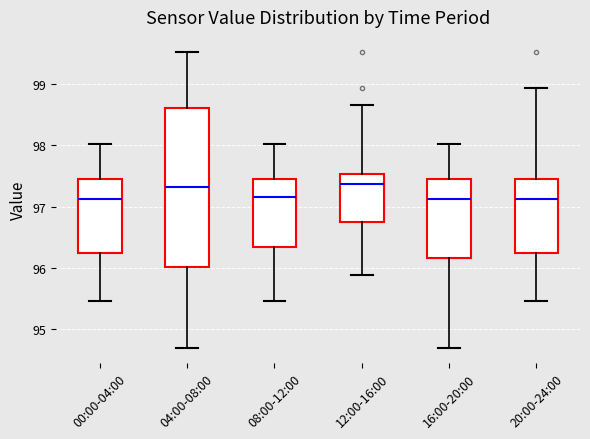

Reading left to right, transcribe this box plot: for each box, give where its median line is, the range the box spans, and where its two whiskers end, as read against the y-axis. The values are not printed on the chart, so give them approximately, as read against the axis.

00:00-04:00: median 97.1, box 96.2 to 97.4, whiskers 95.5 to 98.0
04:00-08:00: median 97.3, box 96.0 to 98.6, whiskers 94.7 to 99.5
08:00-12:00: median 97.2, box 96.3 to 97.4, whiskers 95.5 to 98.0
12:00-16:00: median 97.4, box 96.7 to 97.5, whiskers 95.9 to 98.7
16:00-20:00: median 97.1, box 96.2 to 97.4, whiskers 94.7 to 98.0
20:00-24:00: median 97.1, box 96.2 to 97.4, whiskers 95.5 to 98.9